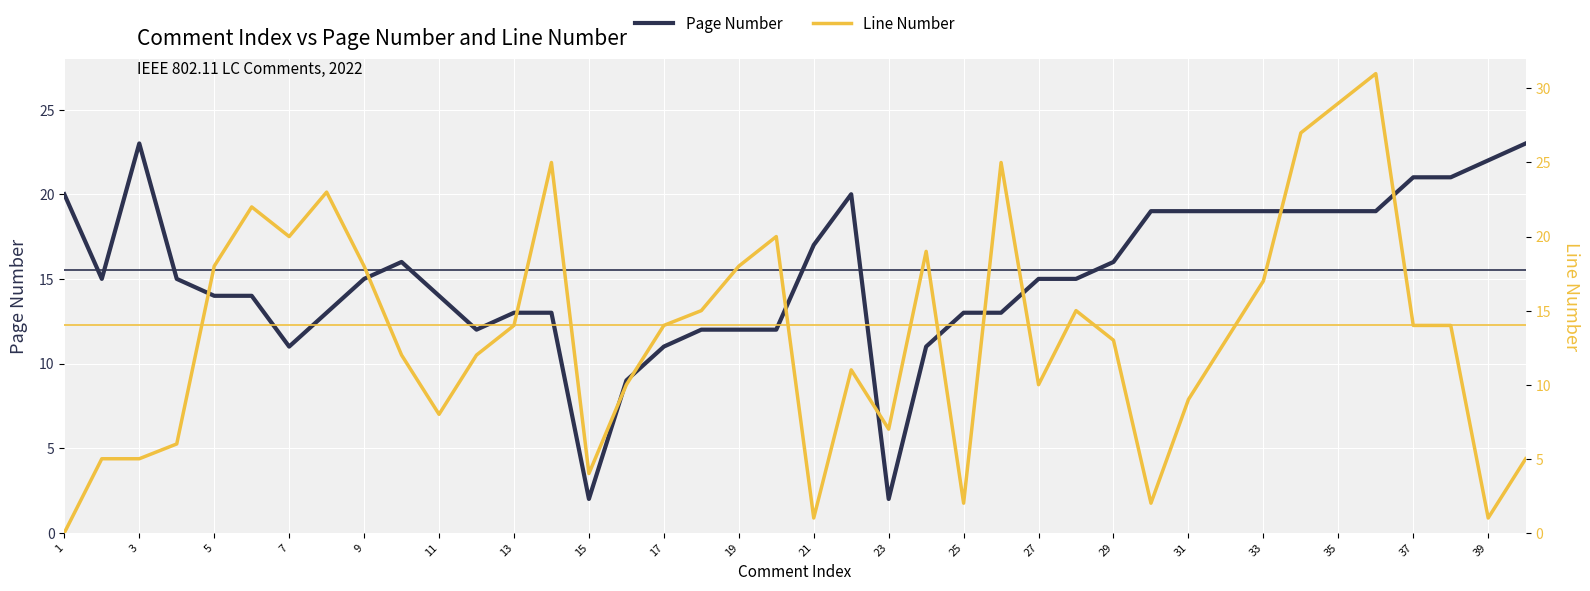

How many lines are shown in the chart?

2